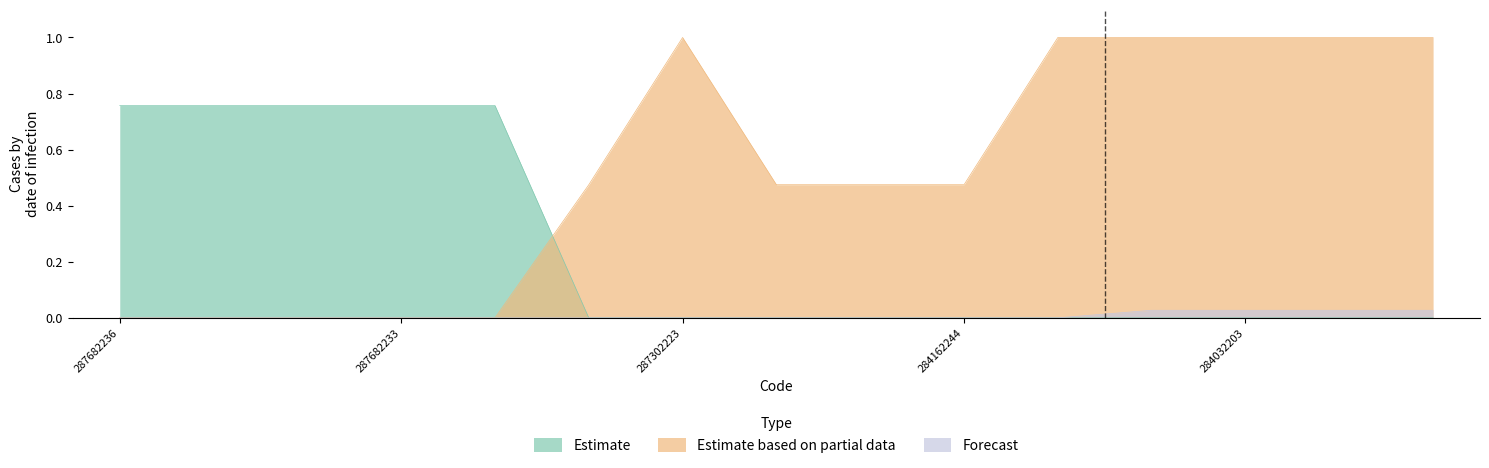

What is the spread (max minus min) of values at 287682231?

0.8